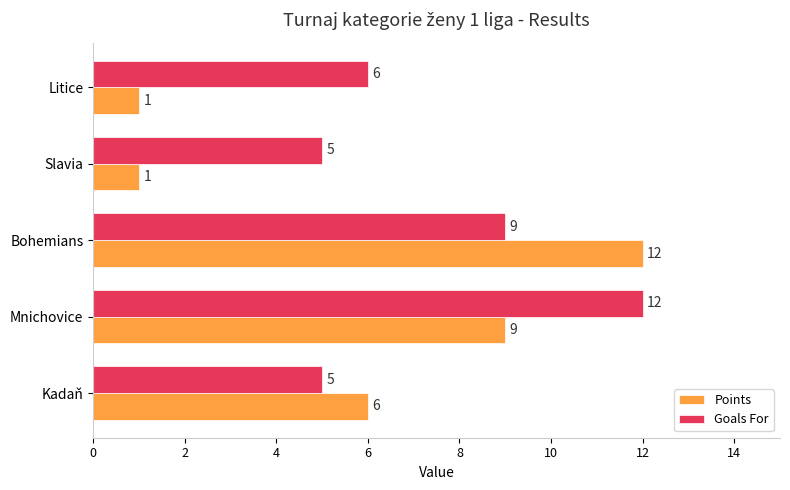

What is the spread (max minus min) of values at Mnichovice?

3